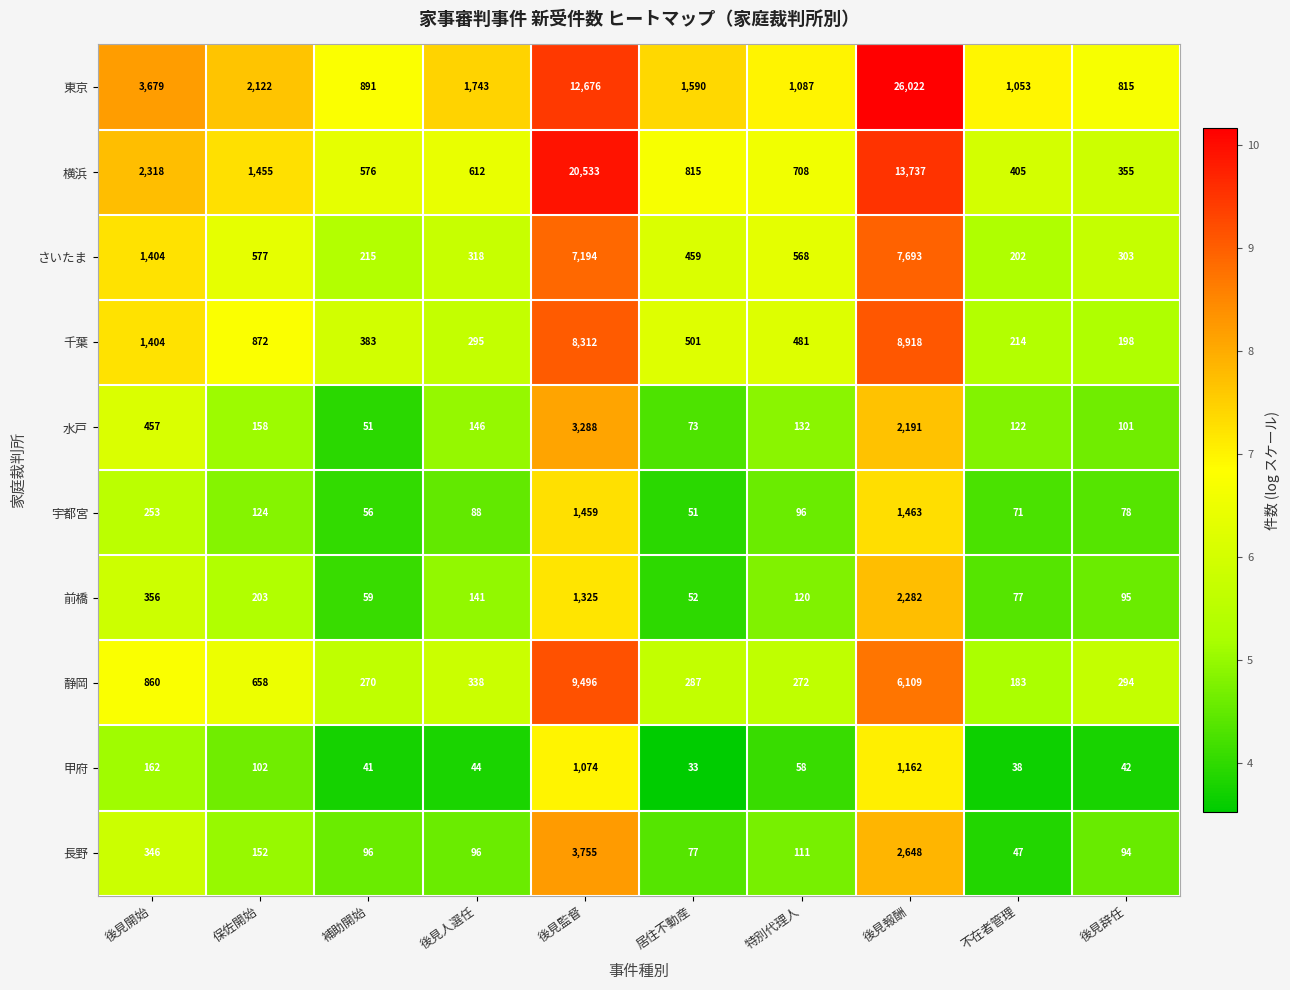

What is the sum of the 静岡 values at 後見人選任 and 後見報酬?

6447